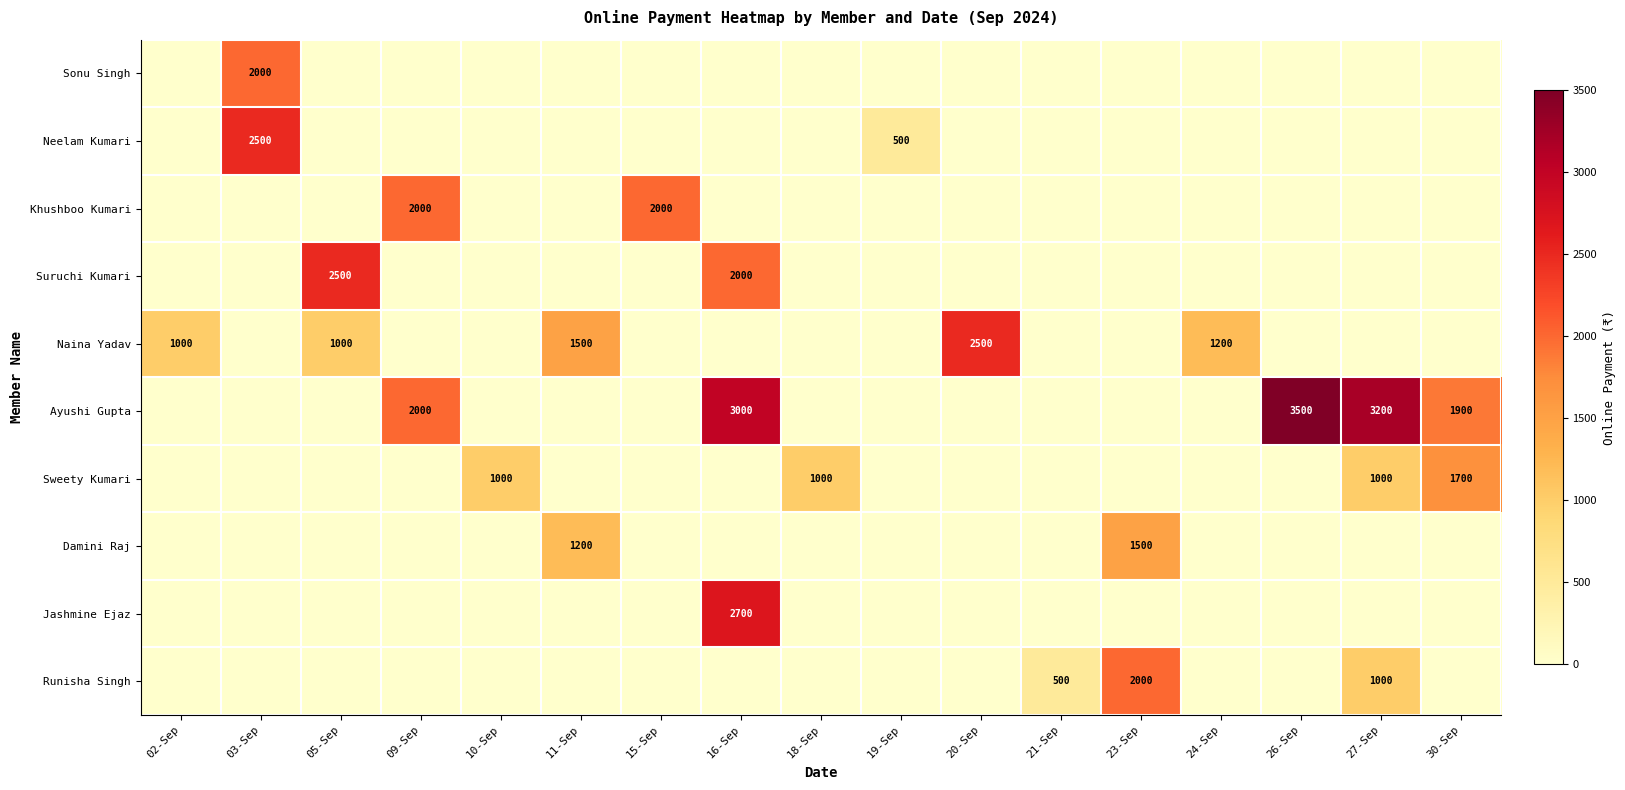

How many series are shown in this chart?

10